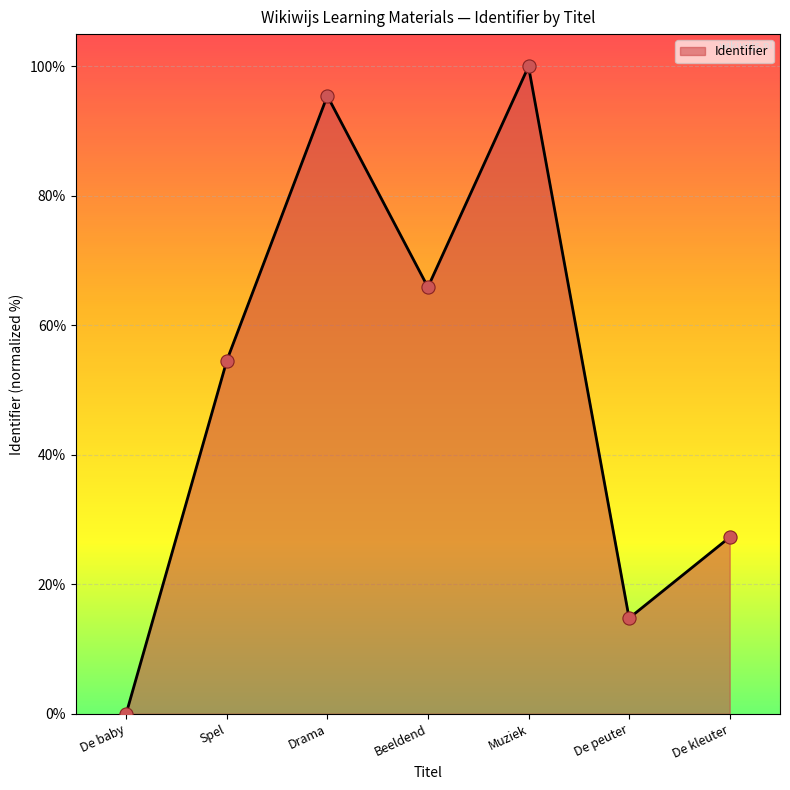

Approximately how many times larger is the value at Spel compared to De kleuter?

2.0